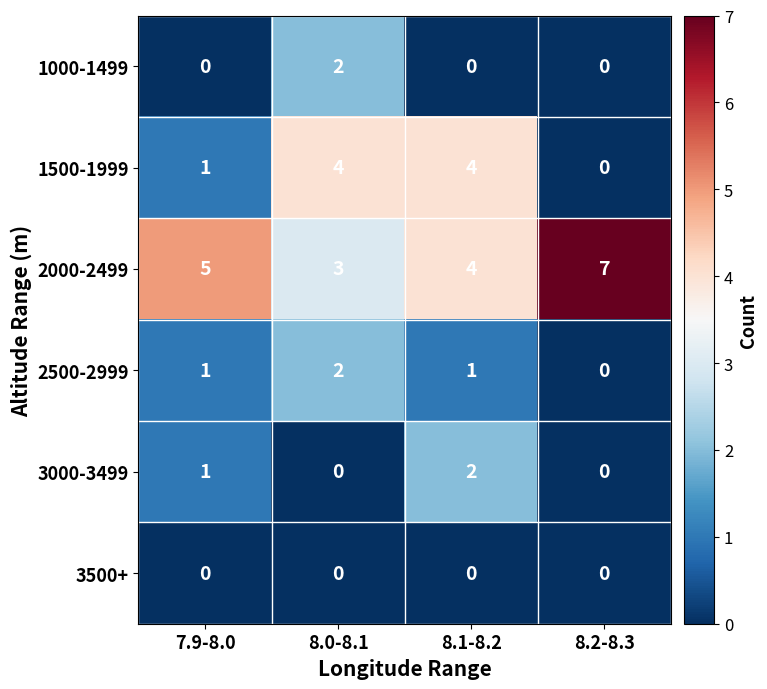

What is the difference between the highest and lowest values at 8.1-8.2?

4